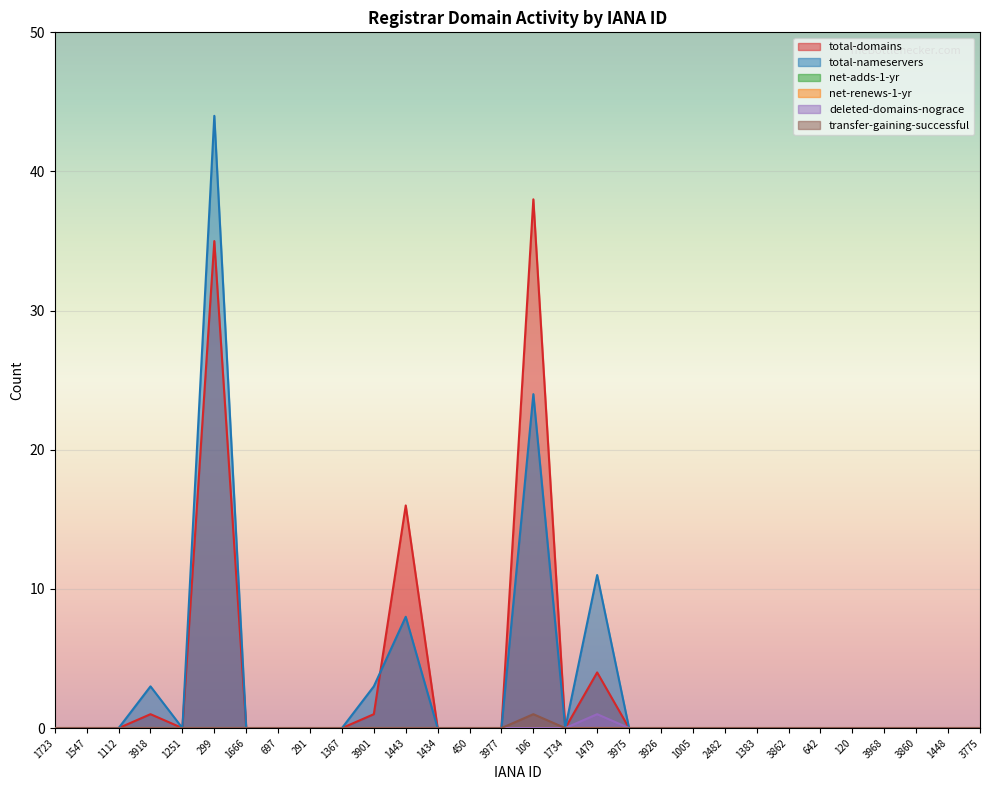

True or false: deleted-domains-nograce and transfer-gaining-successful intersect in this chart.

False